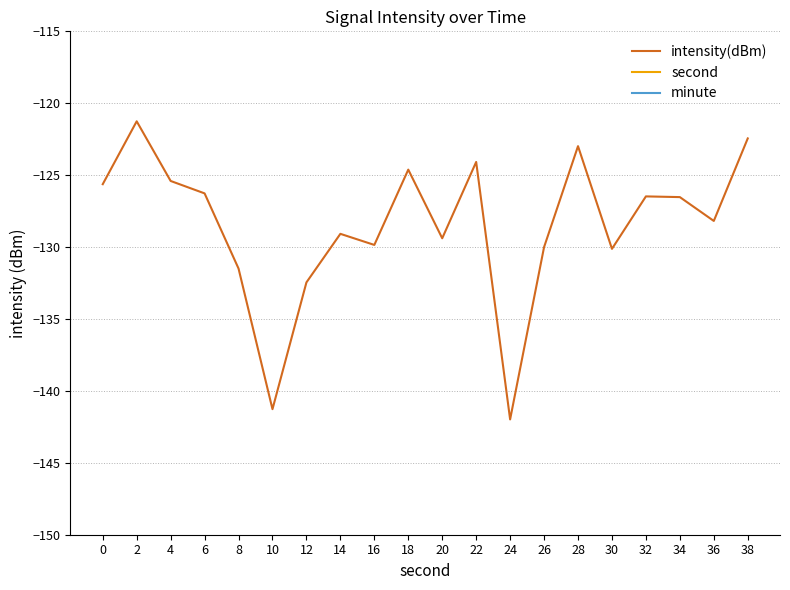

What is the average value of the intensity(dBm) series?

-128.5